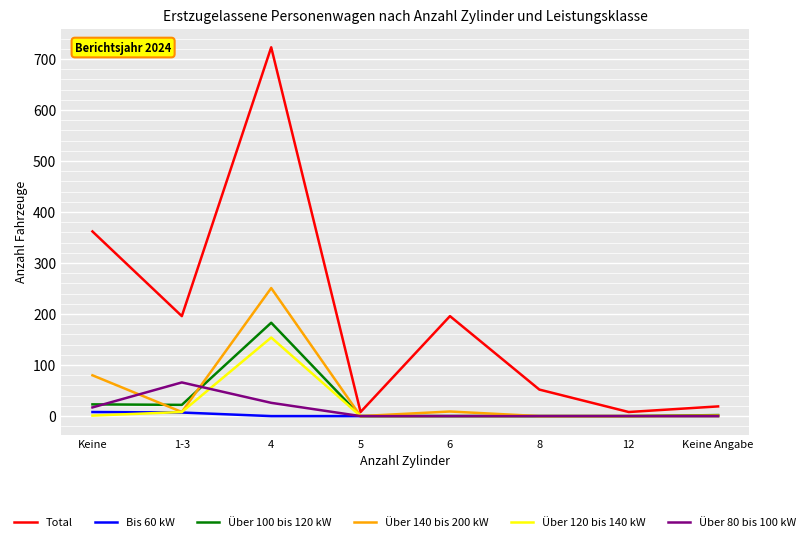

What is the difference between the Über 80 bis 100 kW values at 12 and 4?

26